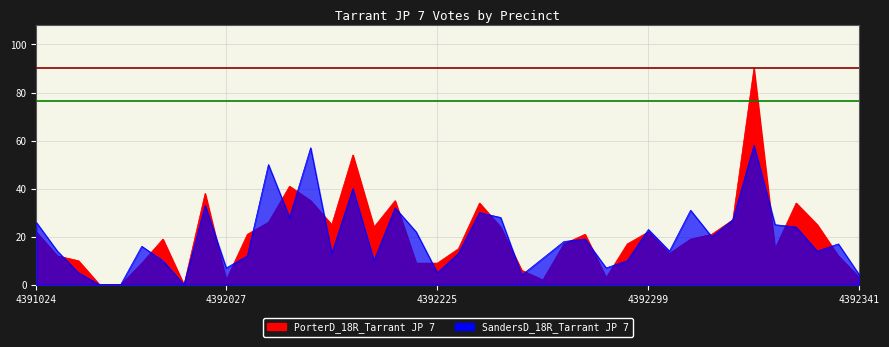

Rank the series at 4392305 from highest to lowest value.

PorterD_18R_Tarrant JP 7, SandersD_18R_Tarrant JP 7